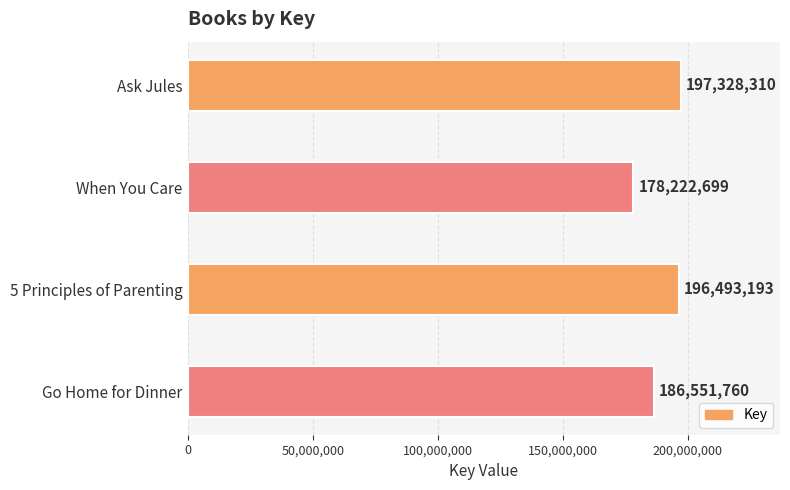

Rank the categories by value from highest to lowest.

Ask Jules, 5 Principles of Parenting, Go Home for Dinner, When You Care